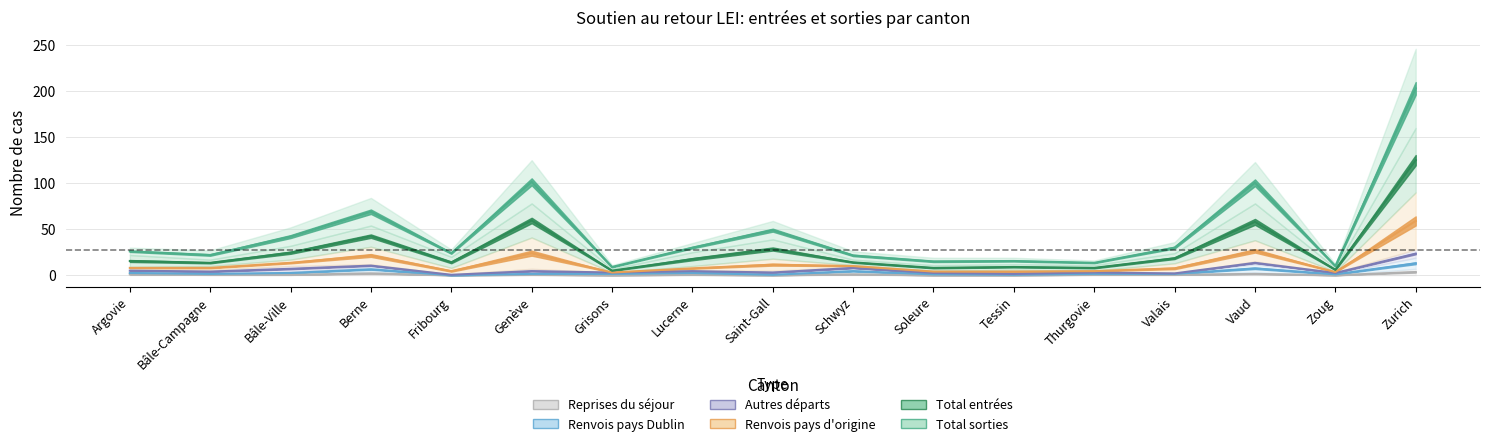

Is the value of Total entrées at Grisons greater than the value of Reprises du séjour at Grisons?

Yes